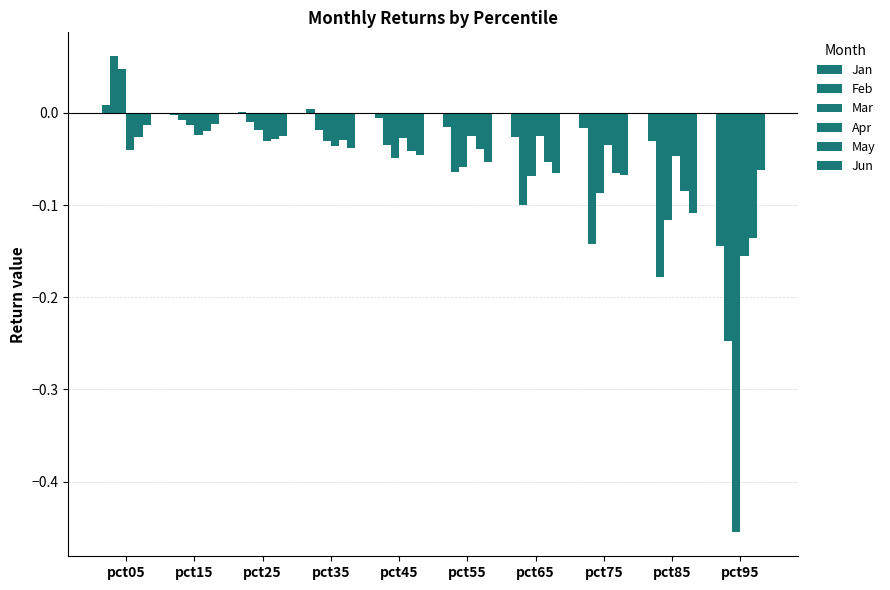

Which series has the largest total across all categories?

Jan